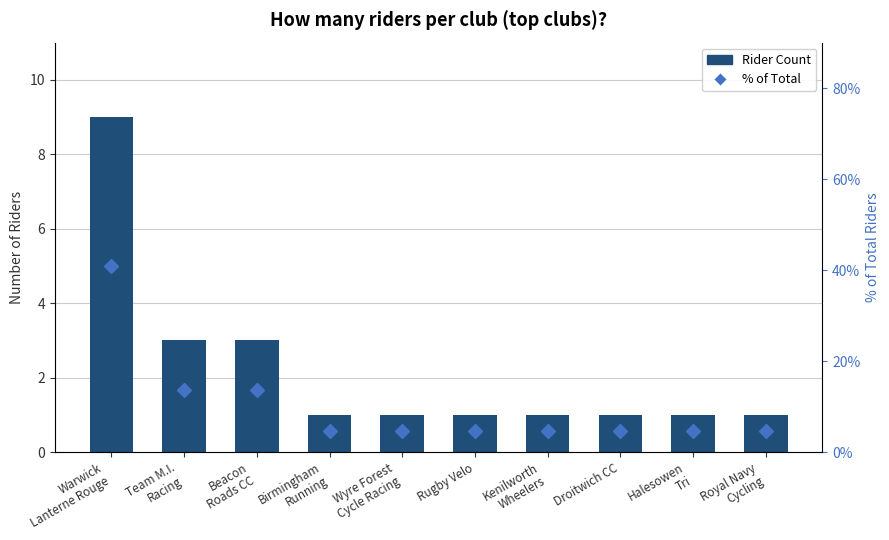

What is the average value of the Rider Count series?

2.2